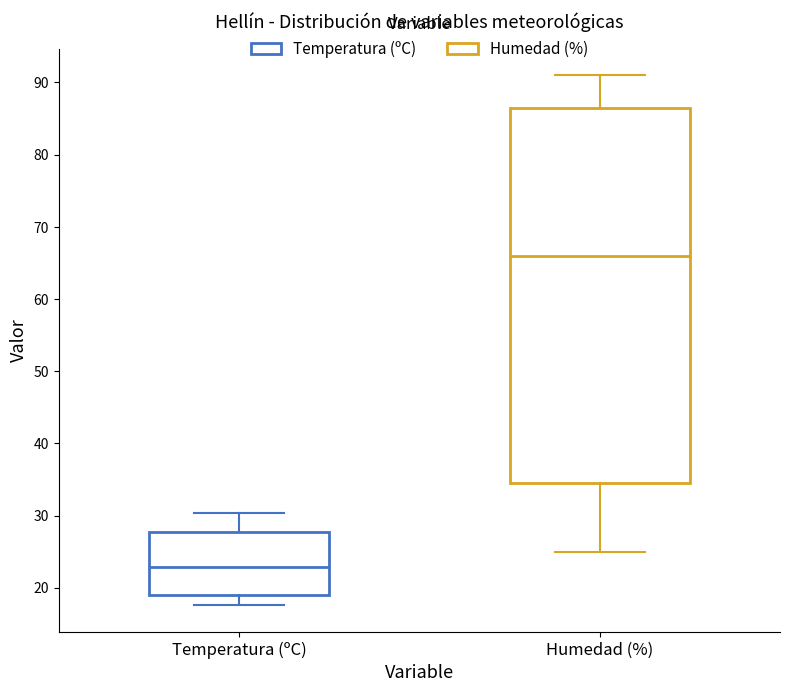

Reading left to right, transcribe this box plot: for each box, give where its median line is, the range the box spans, and where its two whiskers end, as read against the y-axis. The values are not printed on the chart, so give them approximately, as read against the axis.

Temperatura (ºC): median 23, box 19 to 28, whiskers 18 to 30
Humedad (%): median 66, box 35 to 87, whiskers 25 to 91